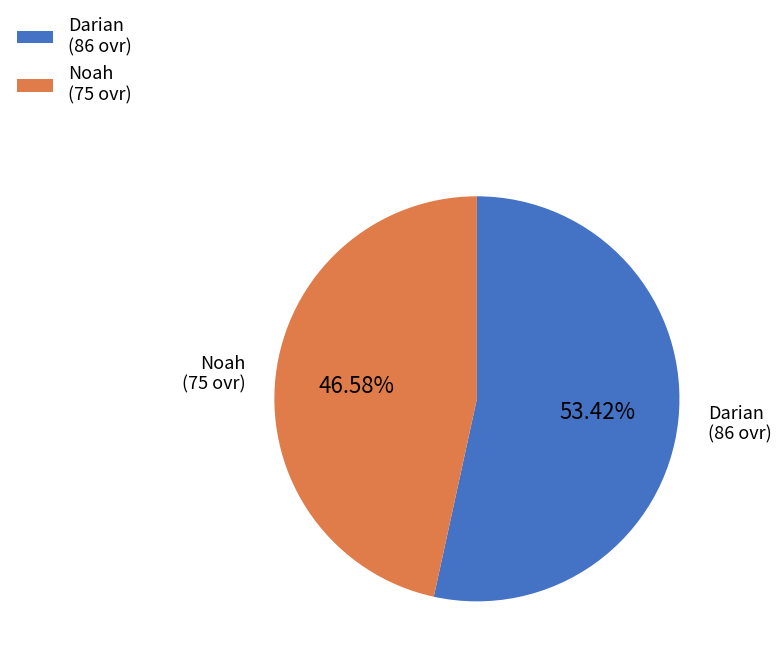

What percentage do Darian and Noah together represent?

100.0%